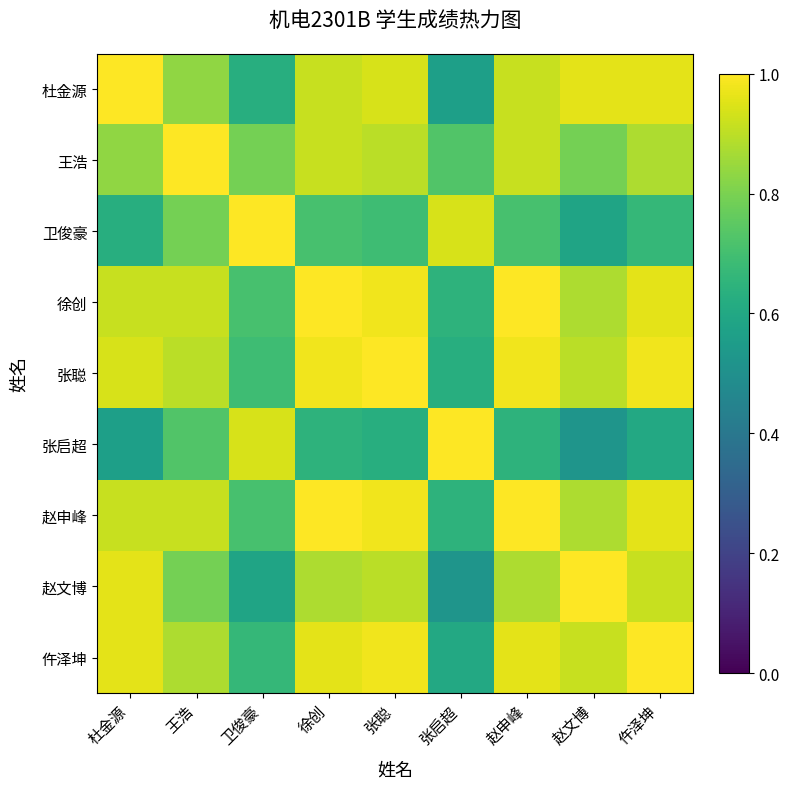

What is the total value across all series at 卫俊豪?

6.7